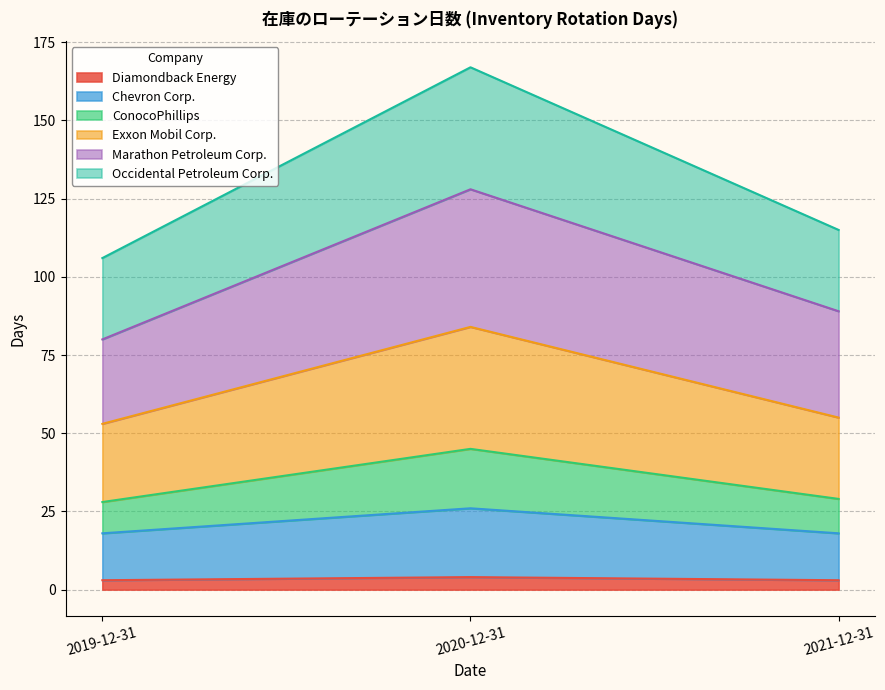

Which category has the lowest value across all series?

2019-12-31